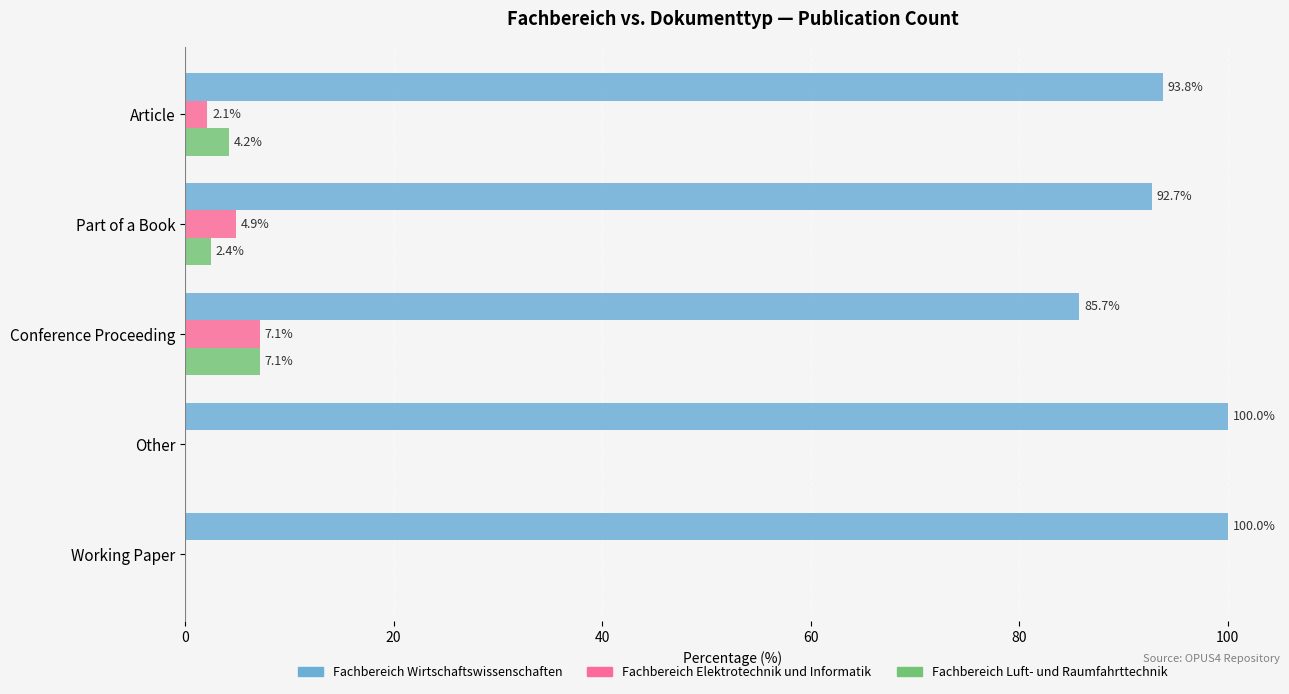

What is the average value of the Fachbereich Elektrotechnik und Informatik series?

2.8